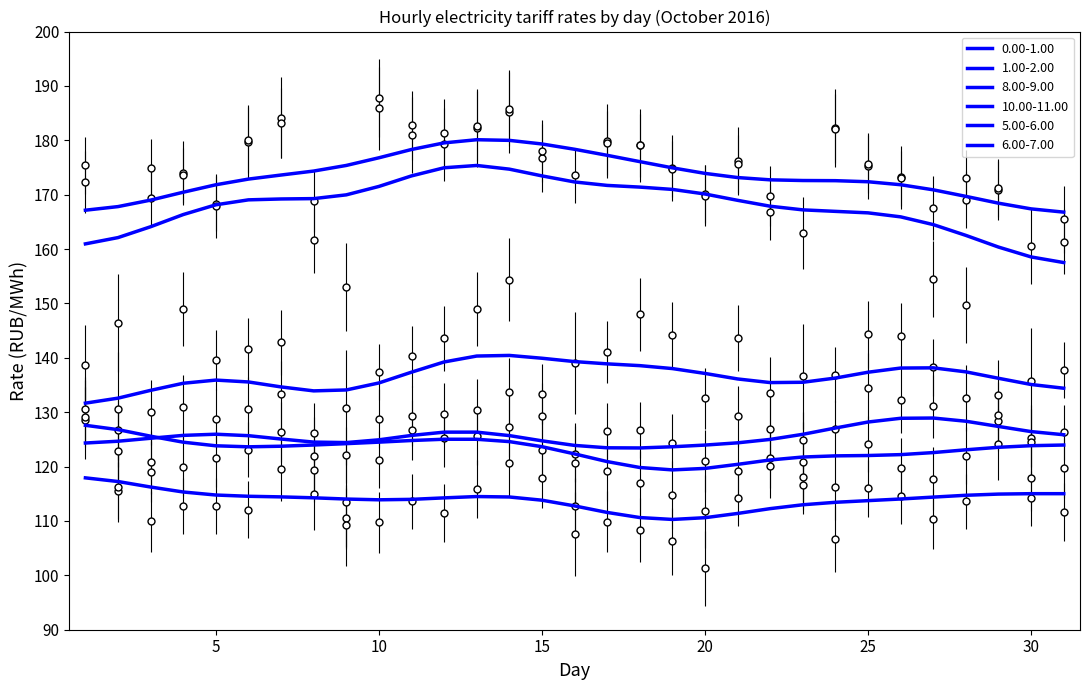

At which category is the sum across all series the highest?

14